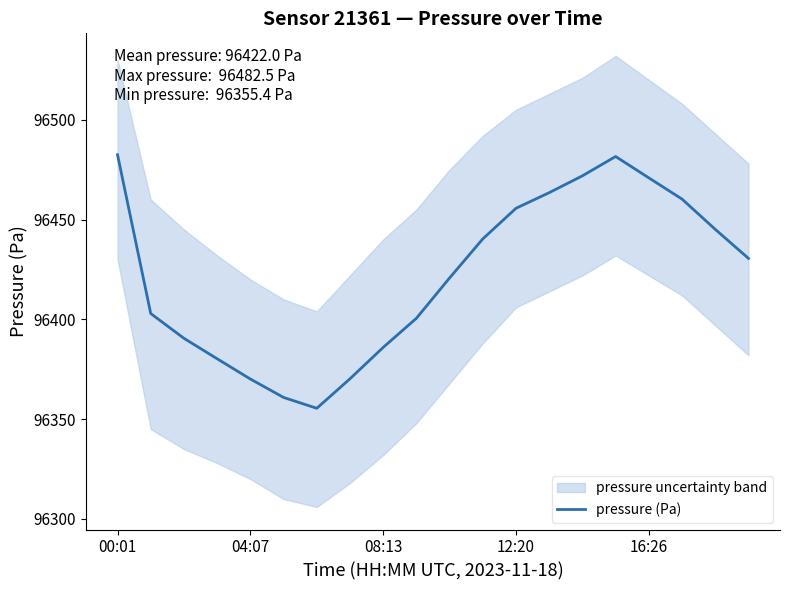

What is the difference between the second highest and minimum values?

126.1